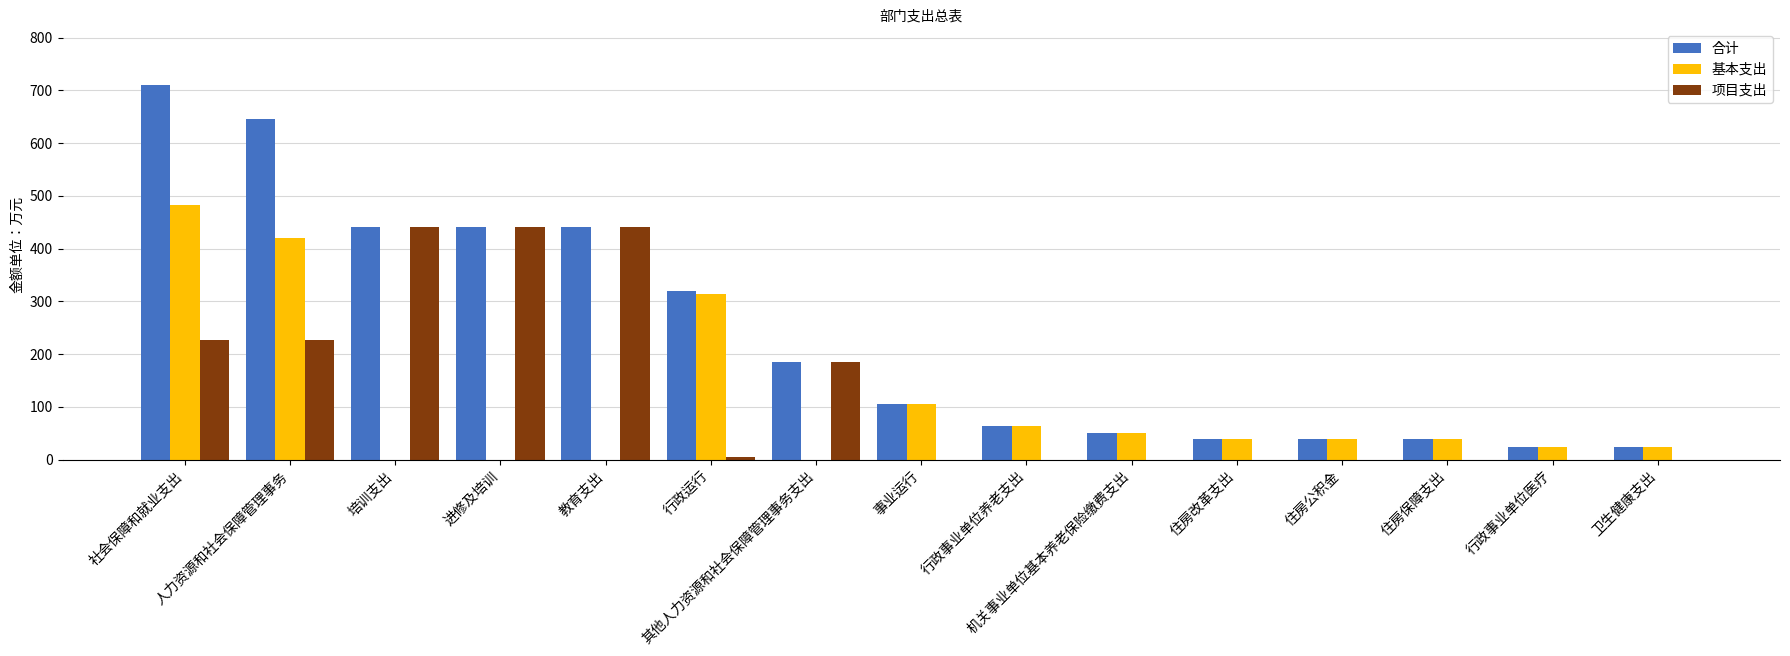

Which series changed the most between 教育支出 and 行政事业单位养老支出?

项目支出